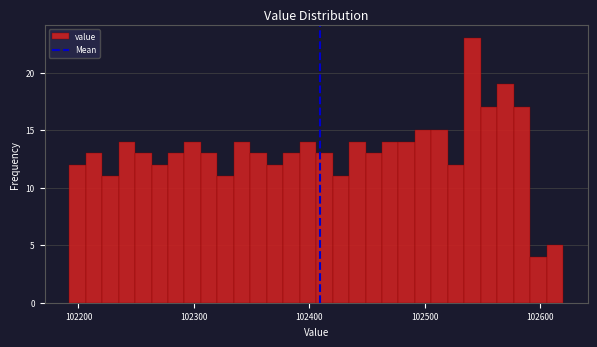

Read against the x-axis, roughly where is the centre of the tallest bar?

102540